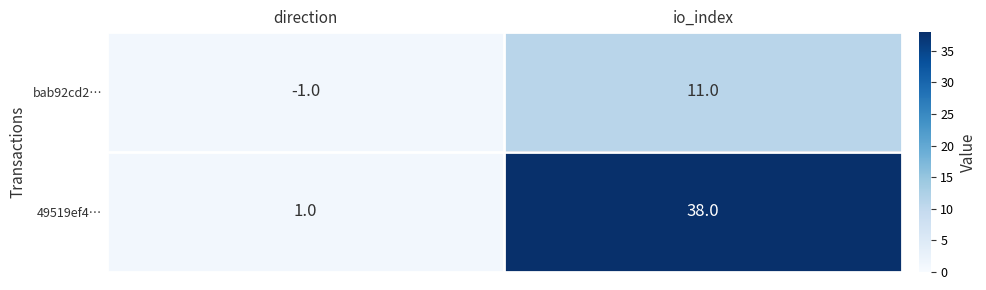

Reading left to right, list all the values displayed in this chart.

bab92cd2…: direction=-1	io_index=11
49519ef4…: direction=1	io_index=38